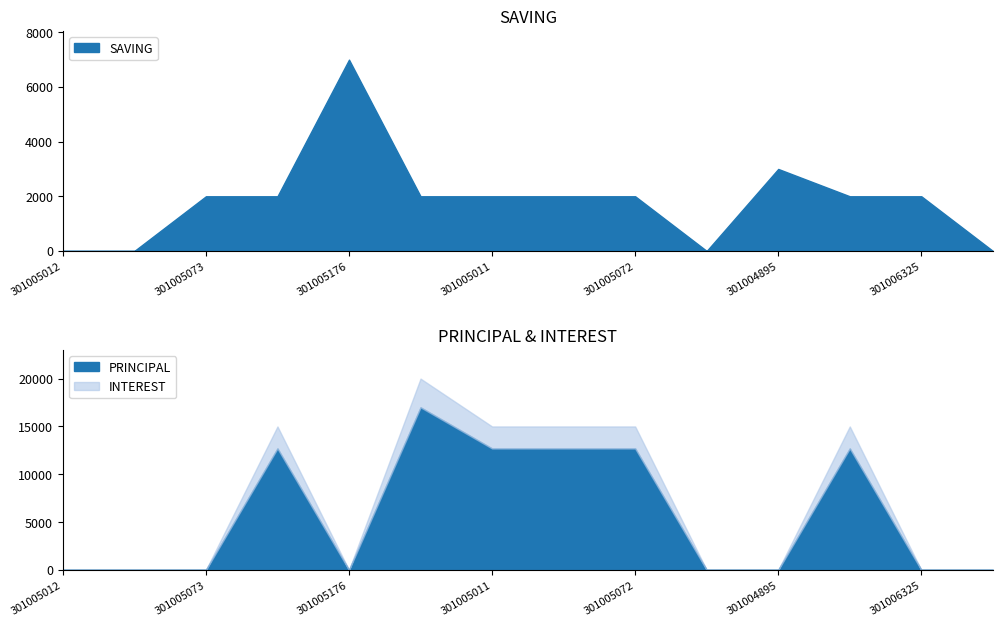

What position from the left is 301005014?

6